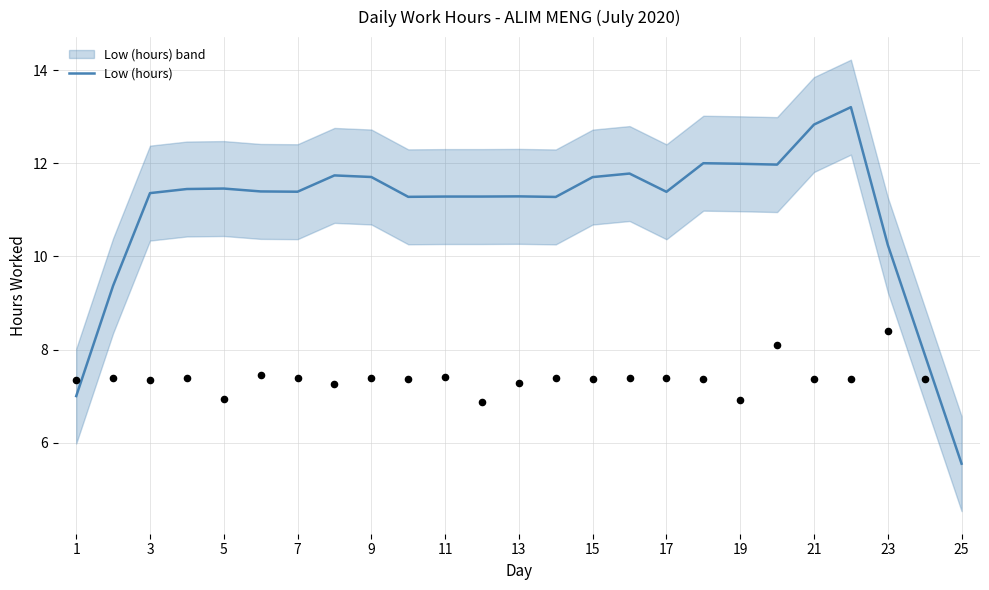

The Low (hours) series shows 5.4 at 21. True or false?

False